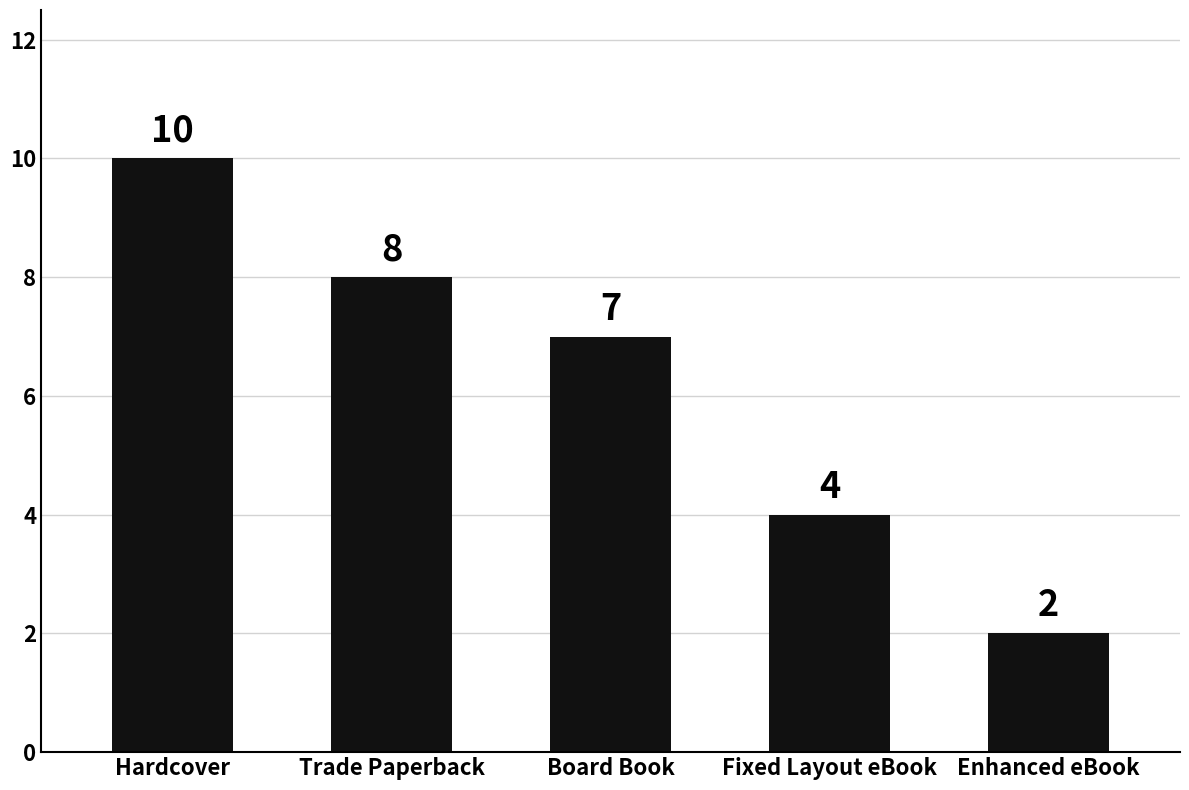

The chart shows a value of 2 at Fixed Layout eBook. True or false?

False